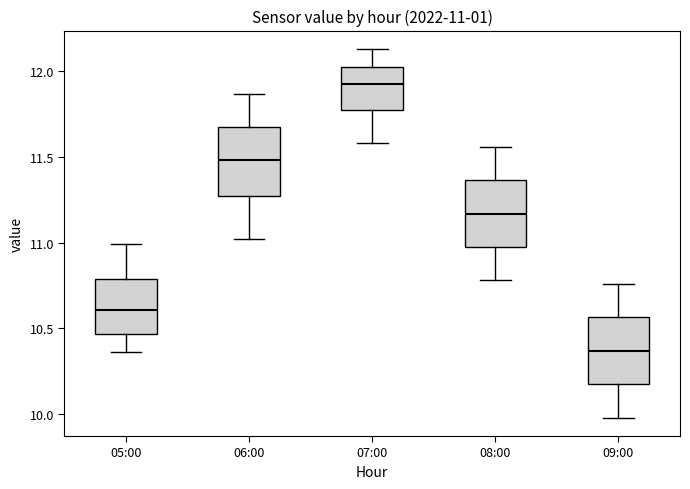

Which box has the lowest median line?

09:00